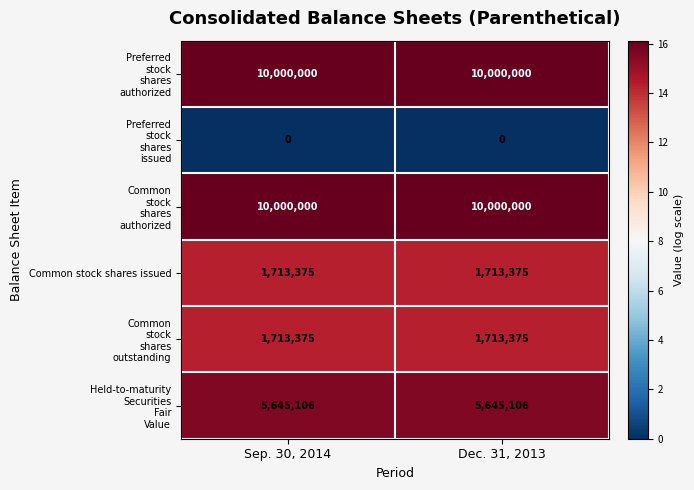

The value of Common stock shares issued at Dec. 31, 2013 is 1713375. True or false?

True